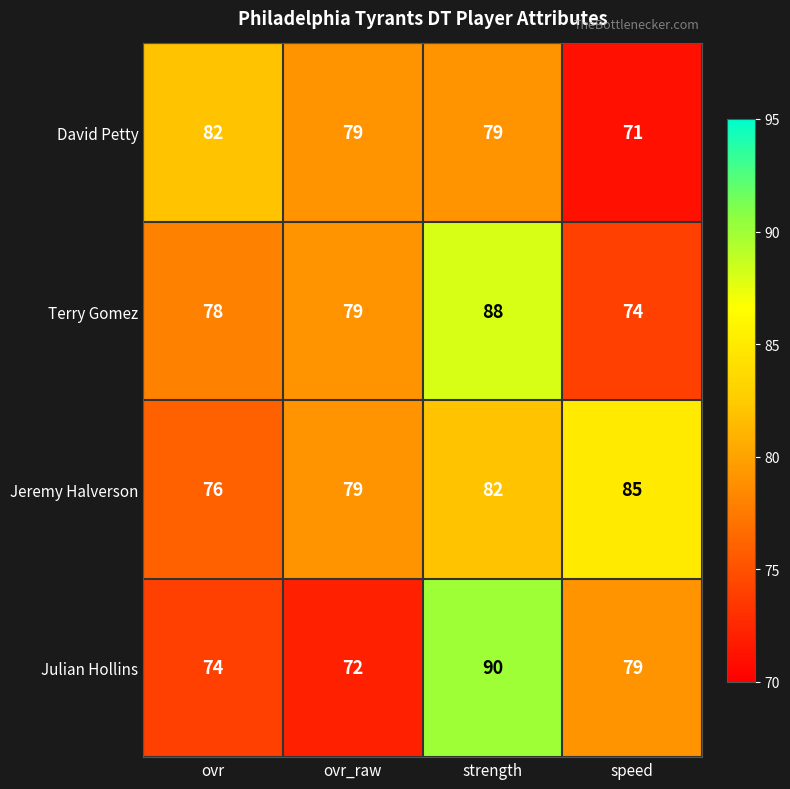

Count the number of data series in this chart.

4